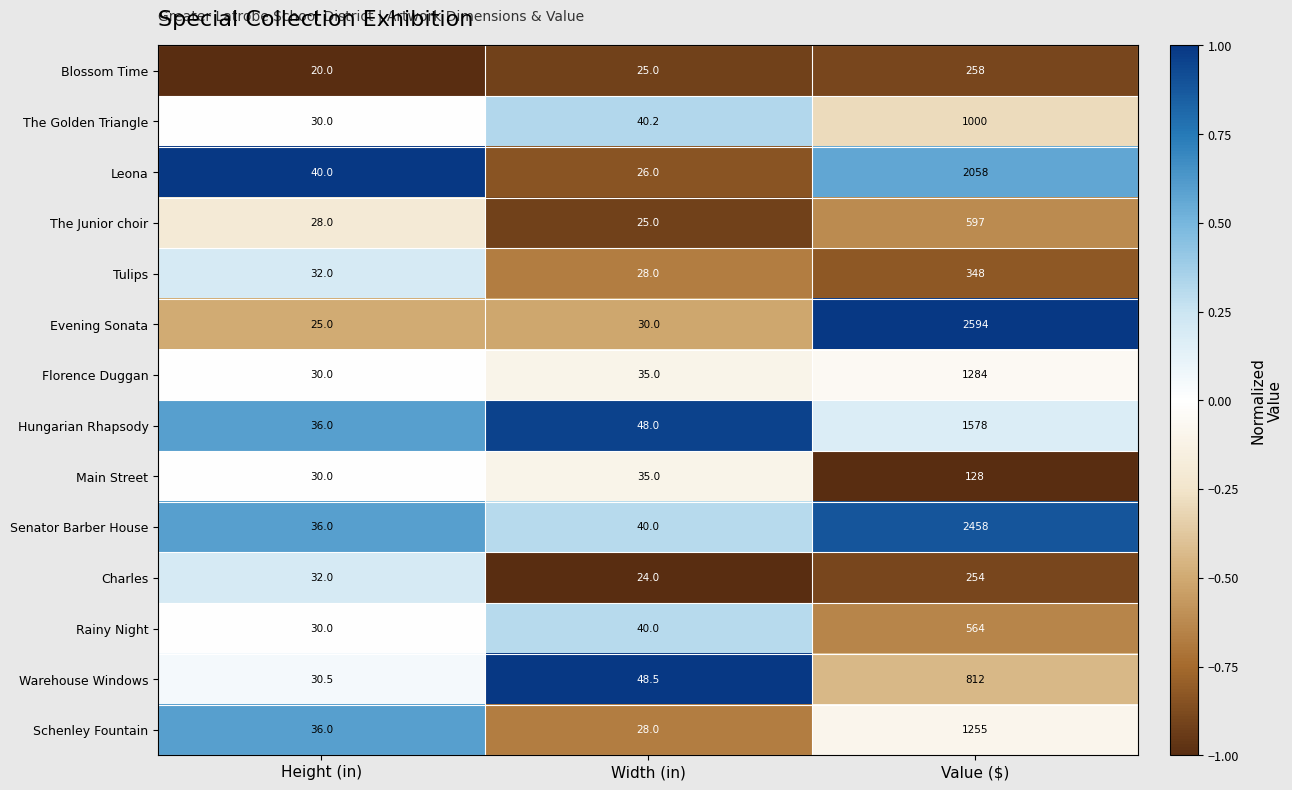

True or false: Leona has a value of 2058.0 at Value ($).

True